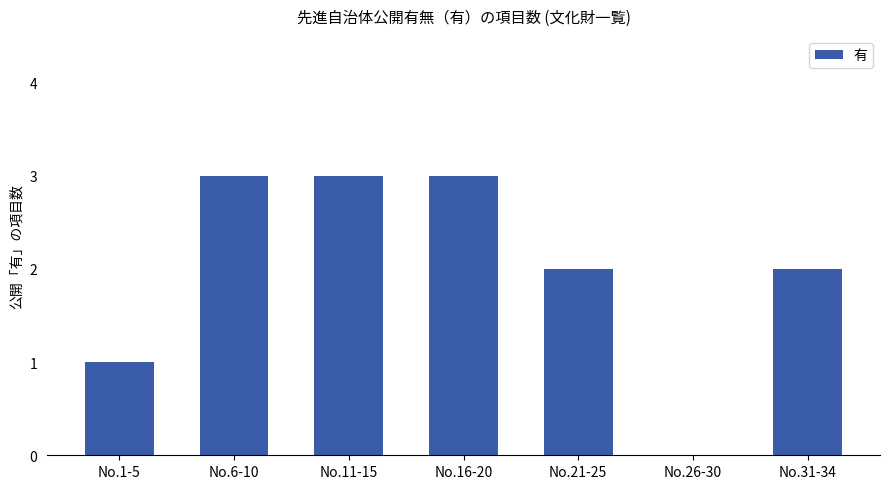

What is the sum of all values?

14